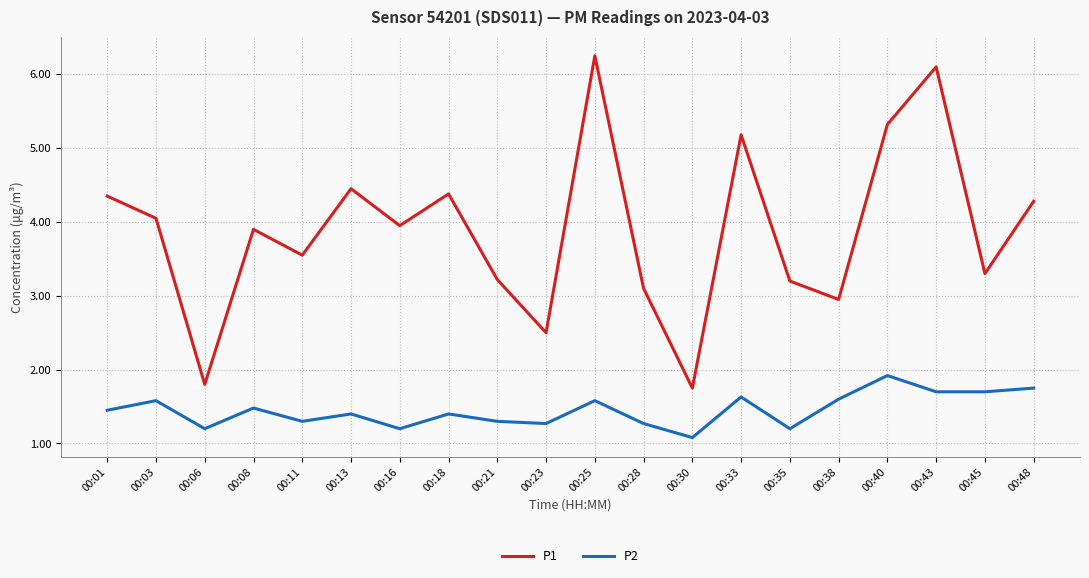

What is the total value across all series at 00:43?

7.8